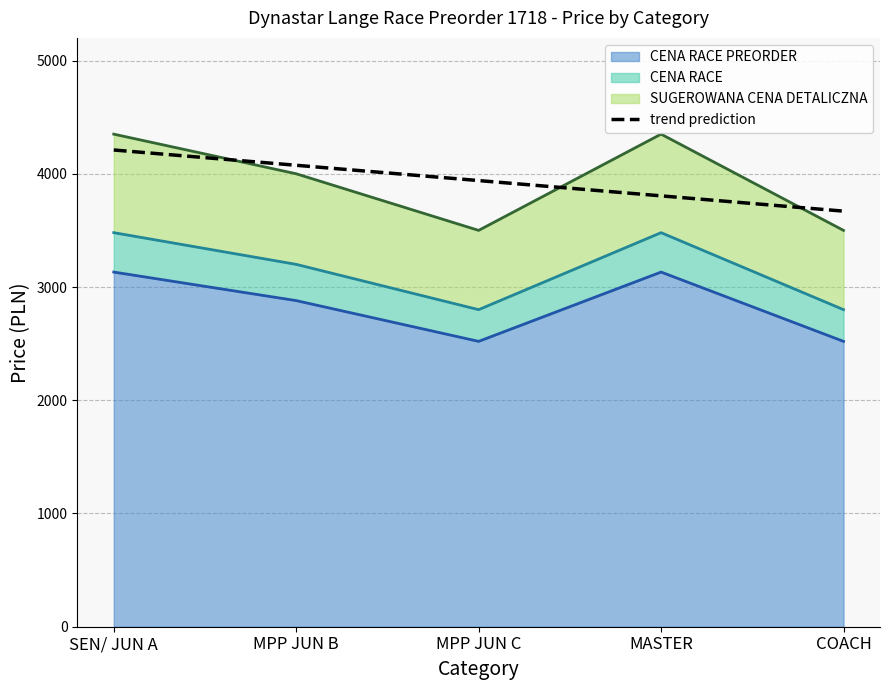

Which label corresponds to the largest value in the chart?

SEN/ JUN A